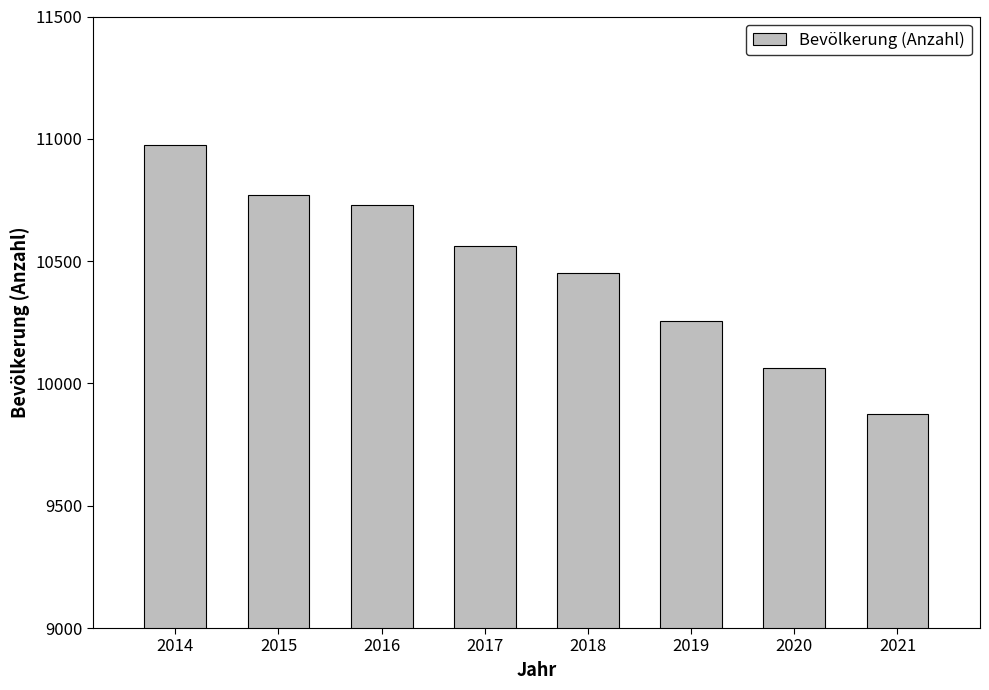

Which category has the lowest value across all series?

2021